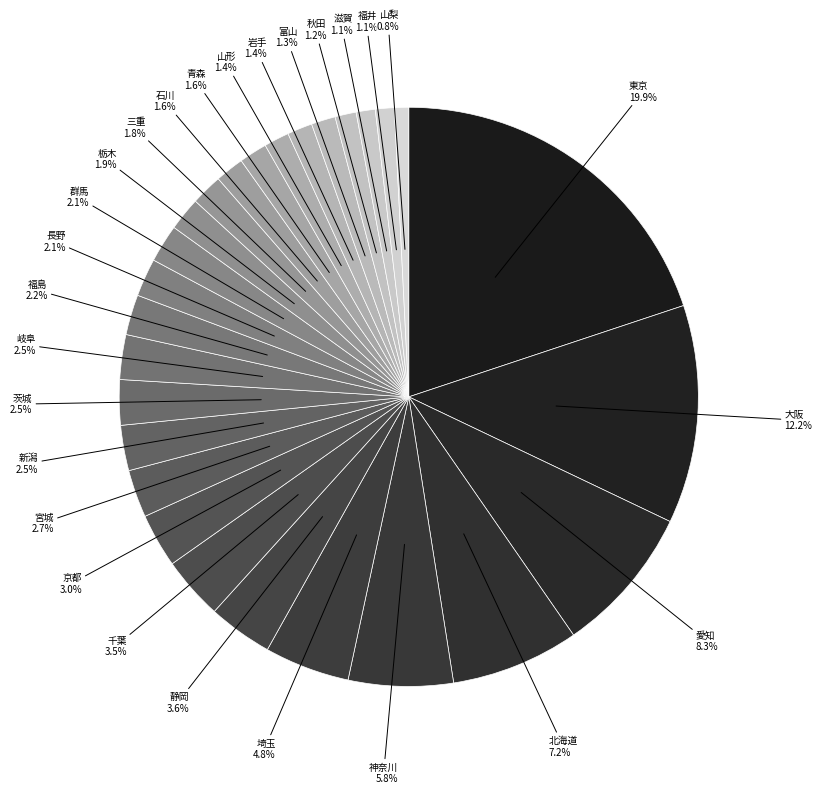

Which category has the smallest portion of the pie?

山梨